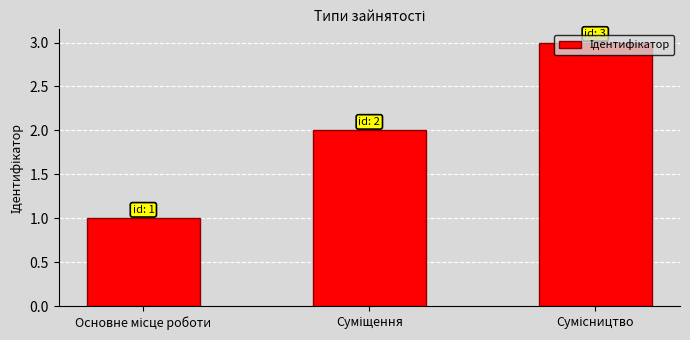

Reading left to right, extract all data points from this chart.

1	2	3